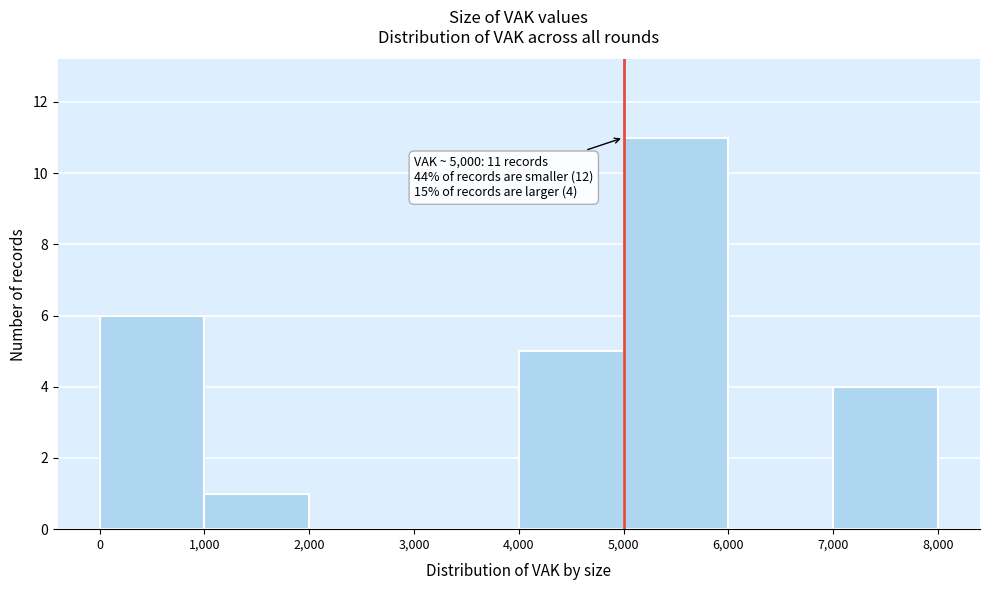

Over which range of the x-axis is the bar tallest?

5,000 to 6,000